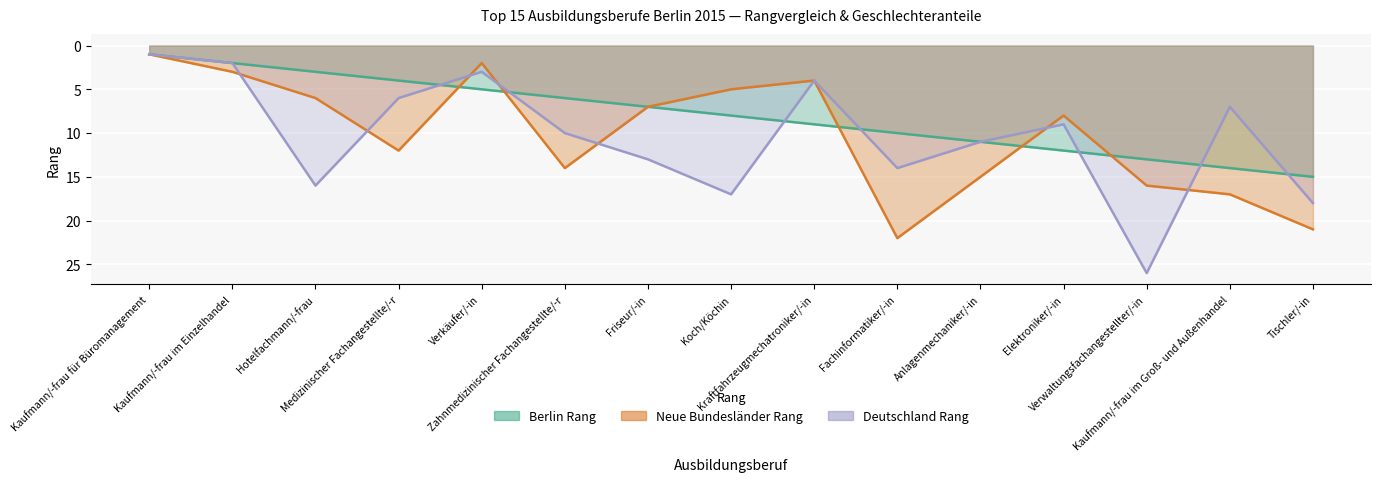

List the labels in order of Berlin Rang value, largest first.

Tischler/-in, Kaufmann/-frau im Groß- und Außenhandel, Verwaltungsfachangestellter/-in, Elektroniker/-in, Anlagenmechaniker/-in, Fachinformatiker/-in, Kraftfahrzeugmechatroniker/-in, Koch/Köchin, Friseur/-in, Zahnmedizinischer Fachangestellte/-r, Verkäufer/-in, Medizinischer Fachangestellte/-r, Hotelfachmann/-frau, Kaufmann/-frau im Einzelhandel, Kaufmann/-frau für Büromanagement